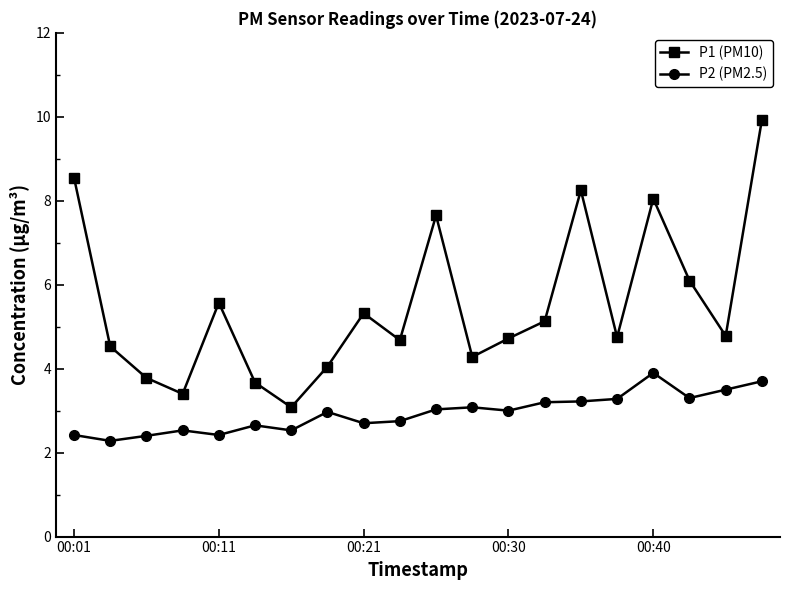

What is the sum of all P1 (PM10) values?

110.3